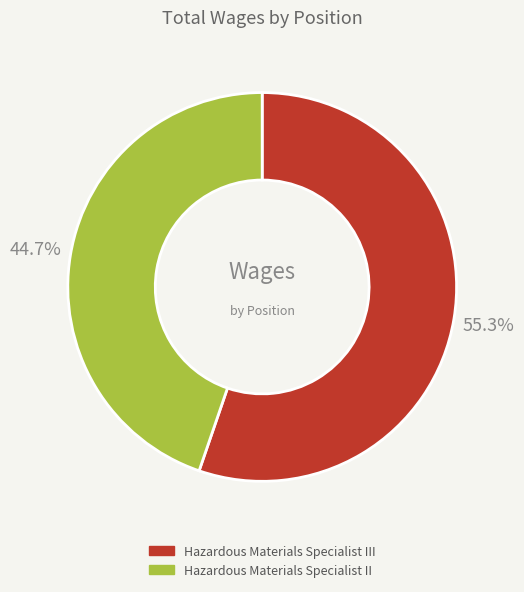

To the nearest percent, what is the difference between the largest and smallest slice percentages?

11%